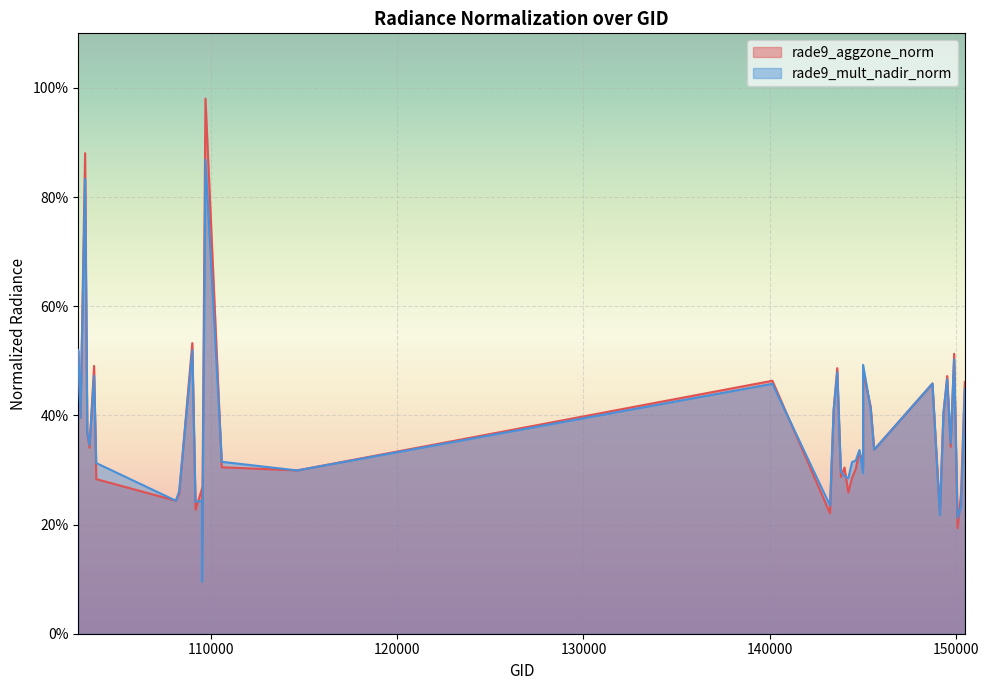

Rank the series by their maximum value, from lowest to highest.

rade9_mult_nadir_norm, rade9_aggzone_norm